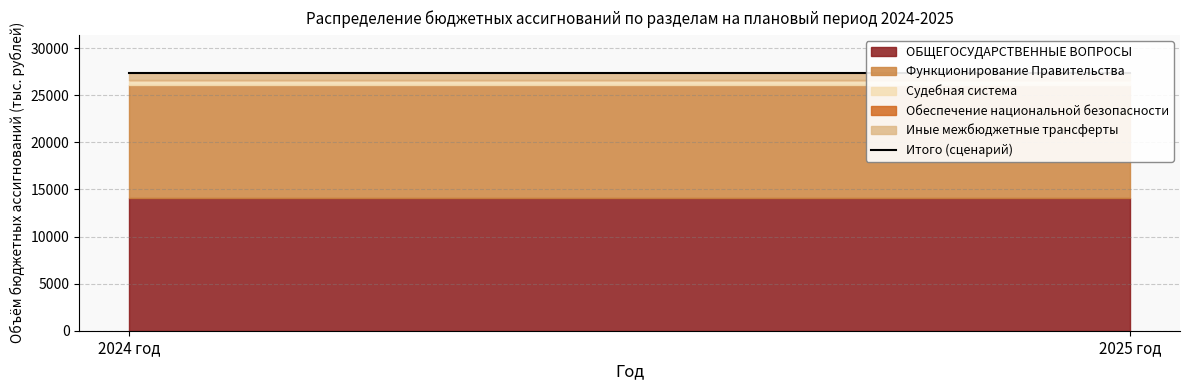

Reading left to right, what are all the values shown in this chart?

ОБЩЕГОСУДАРСТВЕННЫЕ ВОПРОСЫ: 14120.8	14120.8
Функционирование Правительства: 11988.3	11988.3
Судебная система: 496.7	496.7
Обеспечение национальной безопасности: 2.0	2.0
Иные межбюджетные трансферты: 710.3	710.3